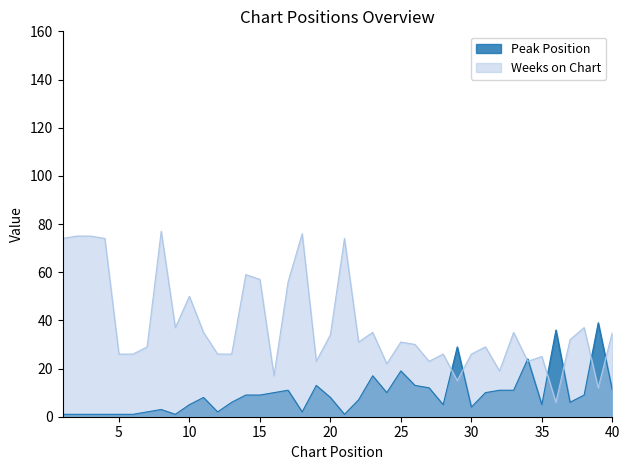

Which has a higher value, 18 or 6?

18